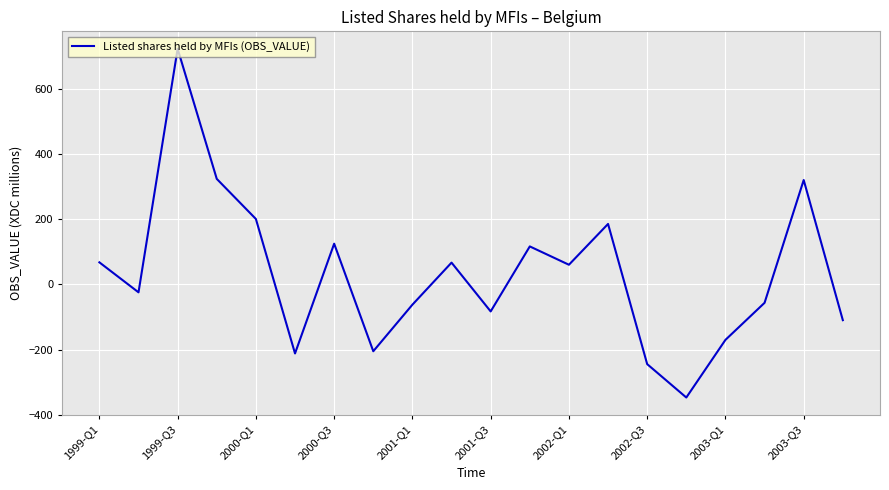

What is the maximum value shown in the chart?

723.8